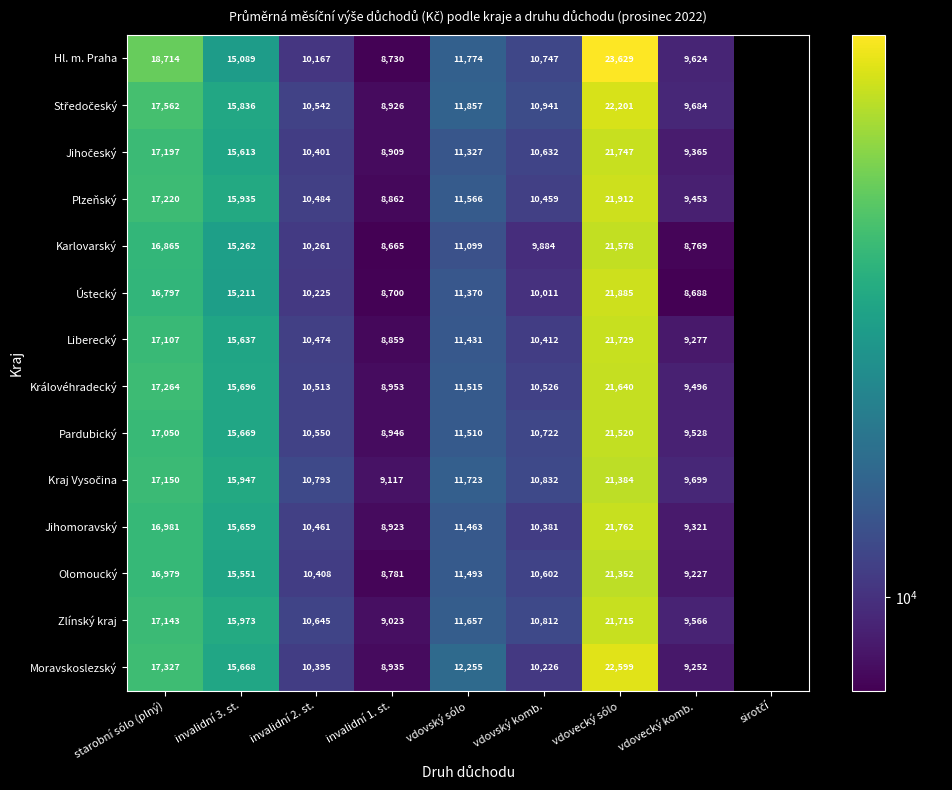

True or false: Plzeňský has a value of 9453 at vdovecký komb..

True